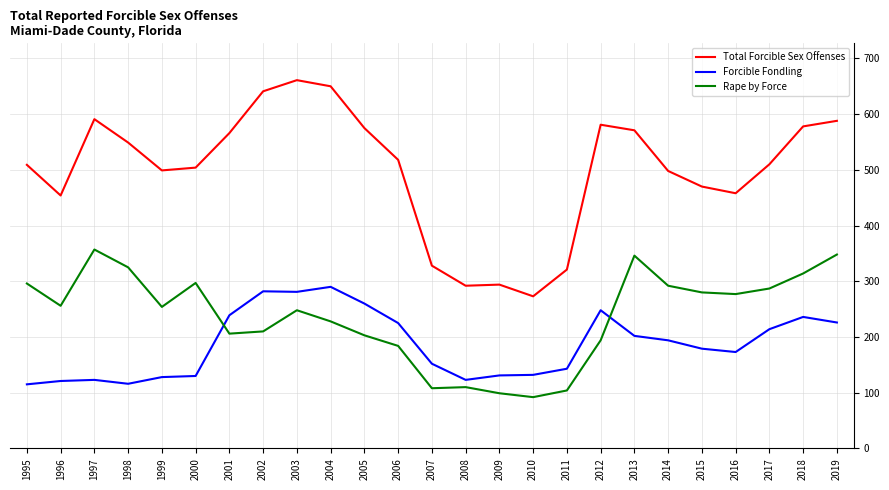

What is the maximum value shown in the chart?

661